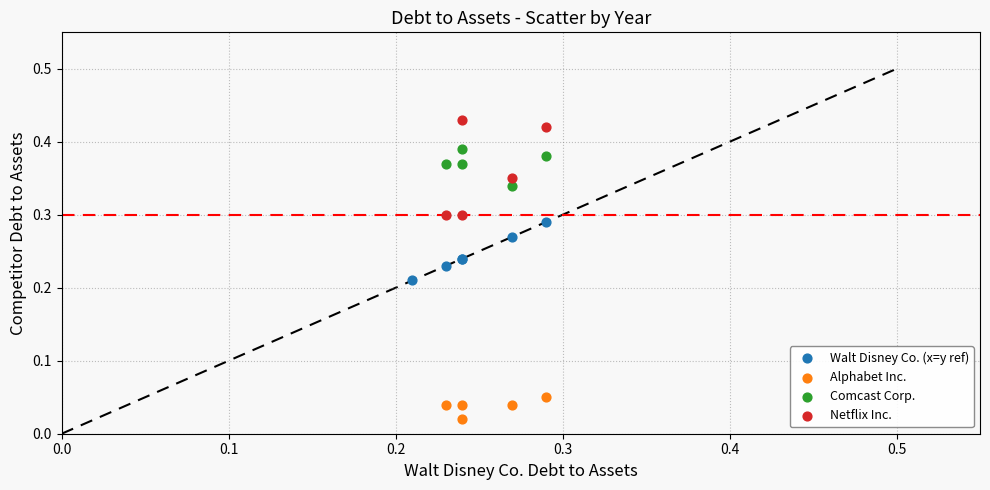

Which series contains the lowest Y value?

Alphabet Inc.